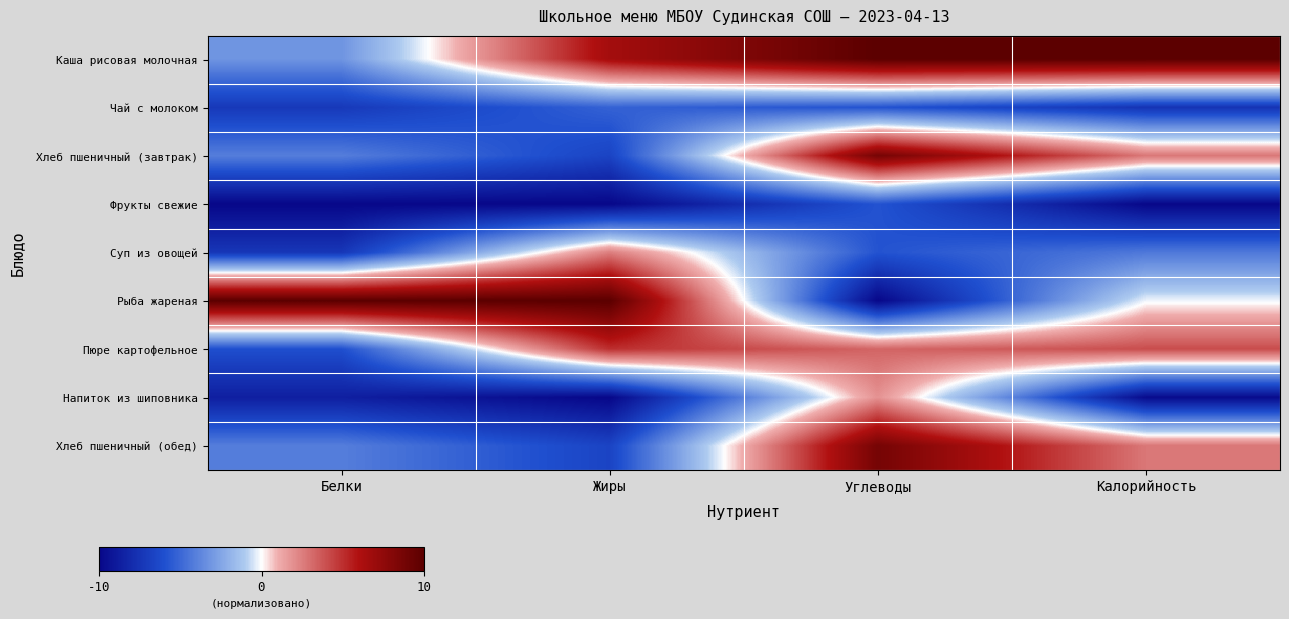

At which category is the sum across all series the highest?

Углеводы